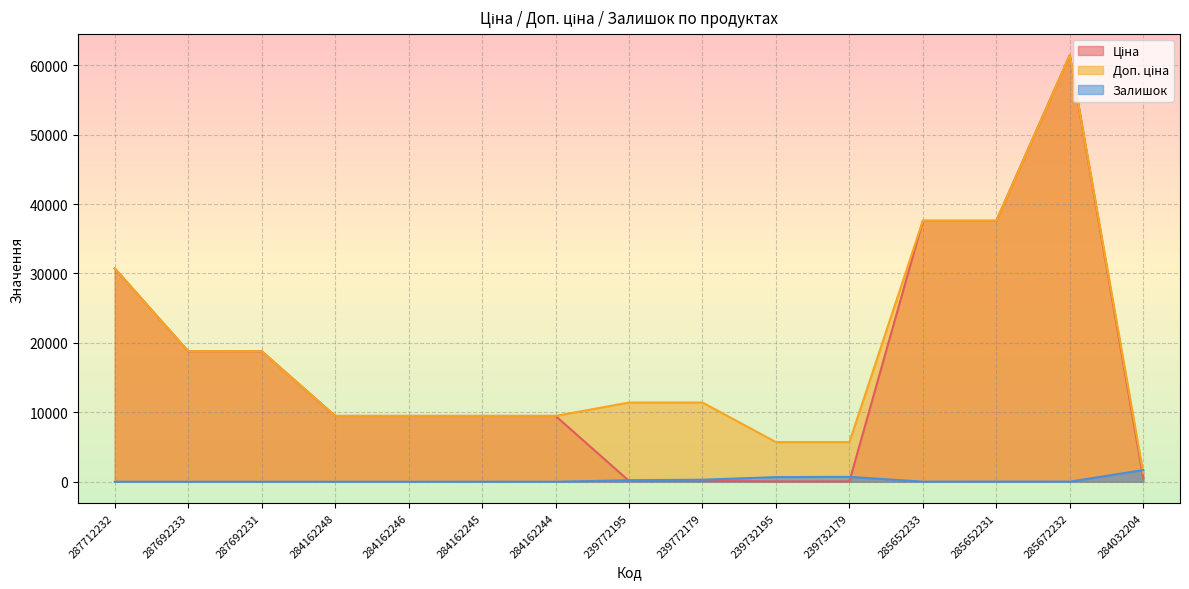

The value of Залишок at 285652231 is 5.8. True or false?

False